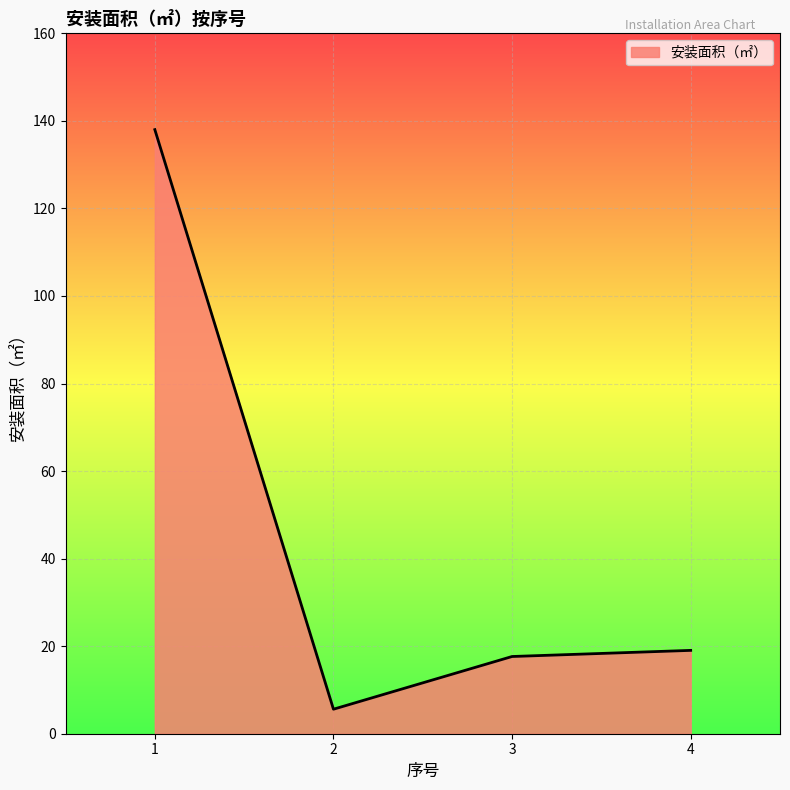

True or false: the data shows 19.0 at 4.

True